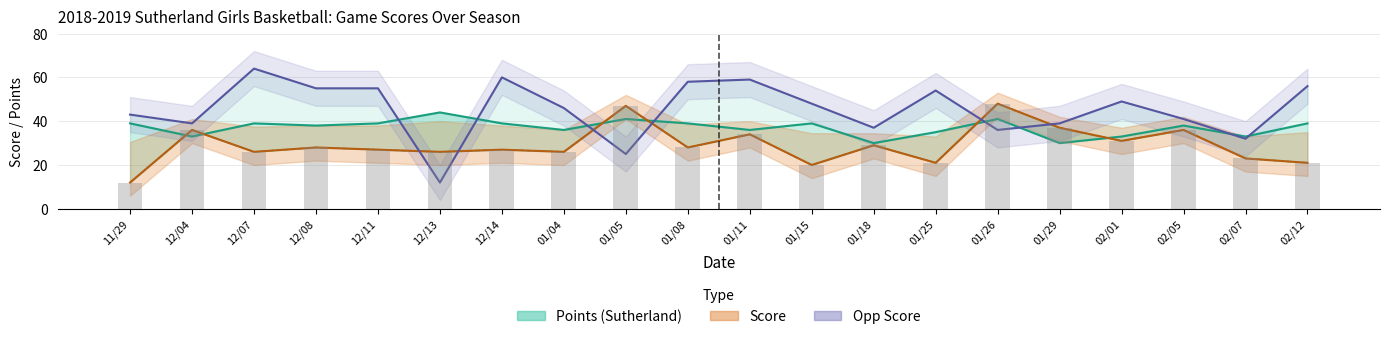

Reading left to right, extract all data points from this chart.

Points (Sutherland): 39	33	39	38	39	44	39	36	41	39	36	39	30	35	41	30	33	38	33	39
Score: 12	36	26	28	27	26	27	26	47	28	34	20	29	21	48	37	31	36	23	21
Opp Score: 43	39	64	55	55	12	60	46	25	58	59	48	37	54	36	39	49	41	32	56